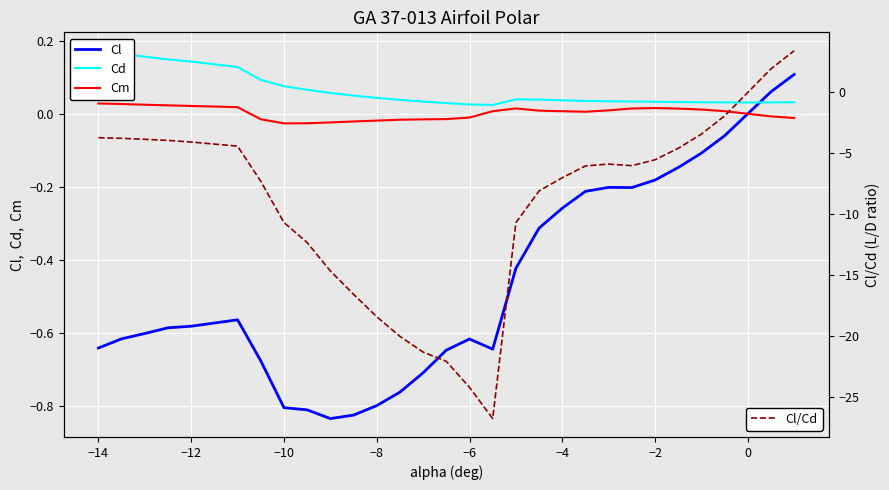

Reading right to left, transcribe all the data shown in this chart.

Cl: 0.1	0.1	0.0	-0.1	-0.1	-0.1	-0.2	-0.2	-0.2	-0.2	-0.3	-0.3	-0.4	-0.6	-0.6	-0.6	-0.7	-0.8	-0.8	-0.8	-0.8	-0.8	-0.8	-0.7	-0.6	-0.6	-0.6	-0.6	-0.6	-0.6
Cd: 0.0	0.0	0.0	0.0	0.0	0.0	0.0	0.0	0.0	0.0	0.0	0.0	0.0	0.0	0.0	0.0	0.0	0.0	0.0	0.0	0.1	0.1	0.1	0.1	0.1	0.1	0.1	0.2	0.2	0.2
Cm: -0.0	-0.0	0.0	0.0	0.0	0.0	0.0	0.0	0.0	0.0	0.0	0.0	0.0	0.0	-0.0	-0.0	-0.0	-0.0	-0.0	-0.0	-0.0	-0.0	-0.0	-0.0	0.0	0.0	0.0	0.0	0.0	0.0
Cl/Cd: 3.4	1.9	0.0	-1.9	-3.4	-4.6	-5.5	-6.0	-5.9	-6.0	-7.0	-8.1	-10.7	-26.8	-24.2	-22.1	-21.3	-20.0	-18.4	-16.6	-14.6	-12.3	-10.7	-7.3	-4.4	-4.1	-3.9	-3.8	-3.8	-3.7